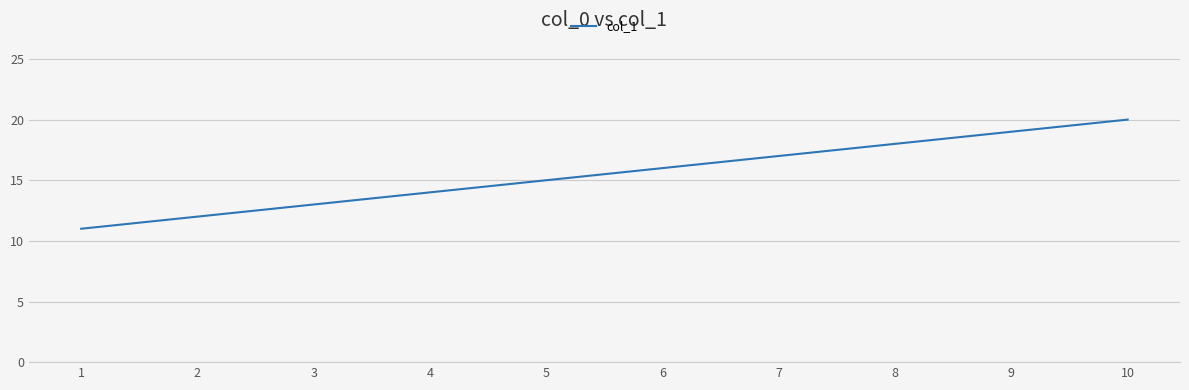

Which category has the lowest value across all series?

1